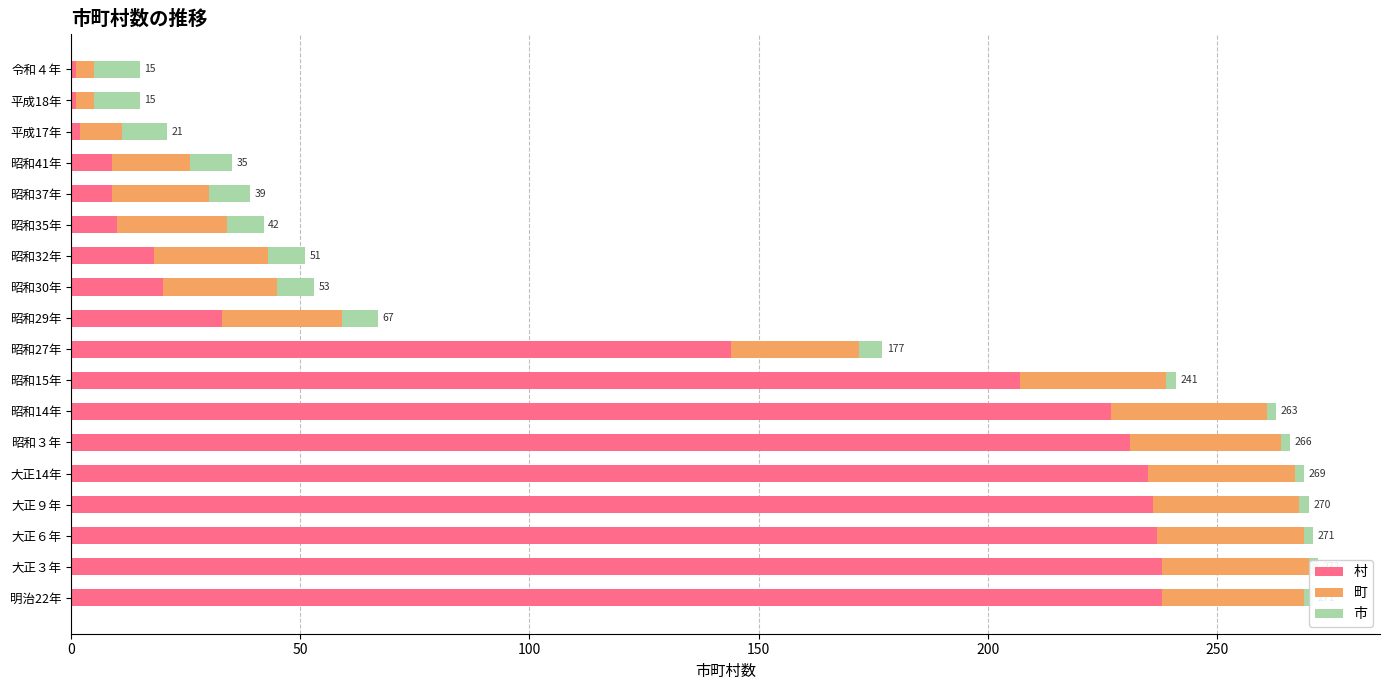

How many values in the 村 series are below 144?

9